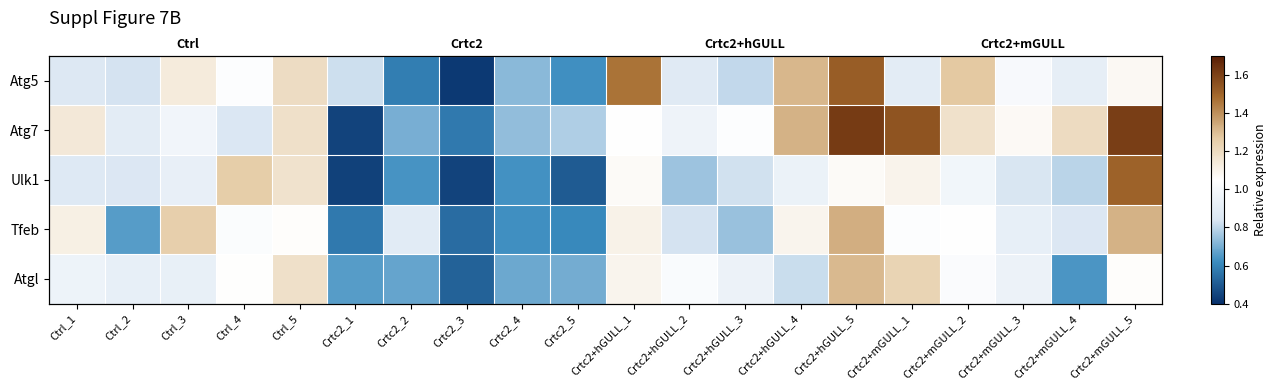

How many categories are shown in the chart?

20